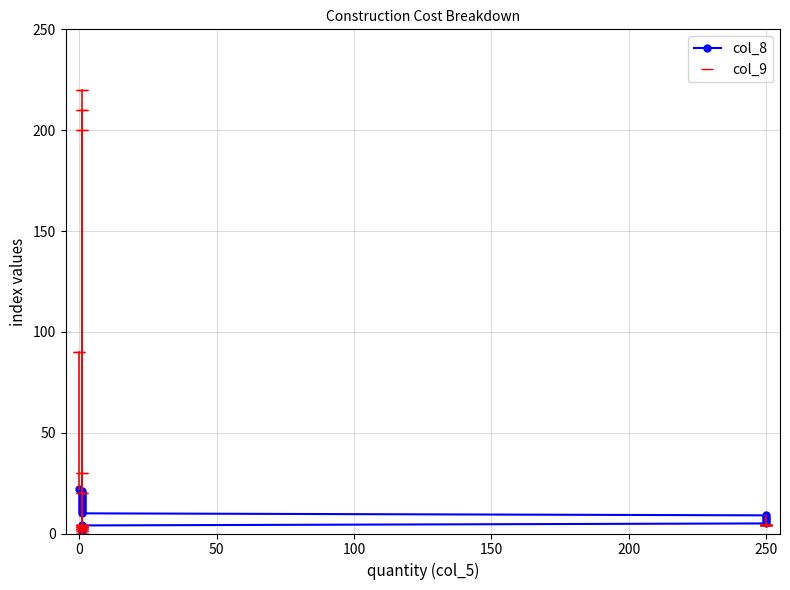

Reading right to left, extract all data points from this chart.

col_8: 22	21	20	19	18	17	16	15	14	13	12	11	10	9	8	7	6	5	4	3	2	1
col_9: 90	30	220	0	210	0	0	4	4	3	2	200	20	4	4	4	4	4	4	3	2	1